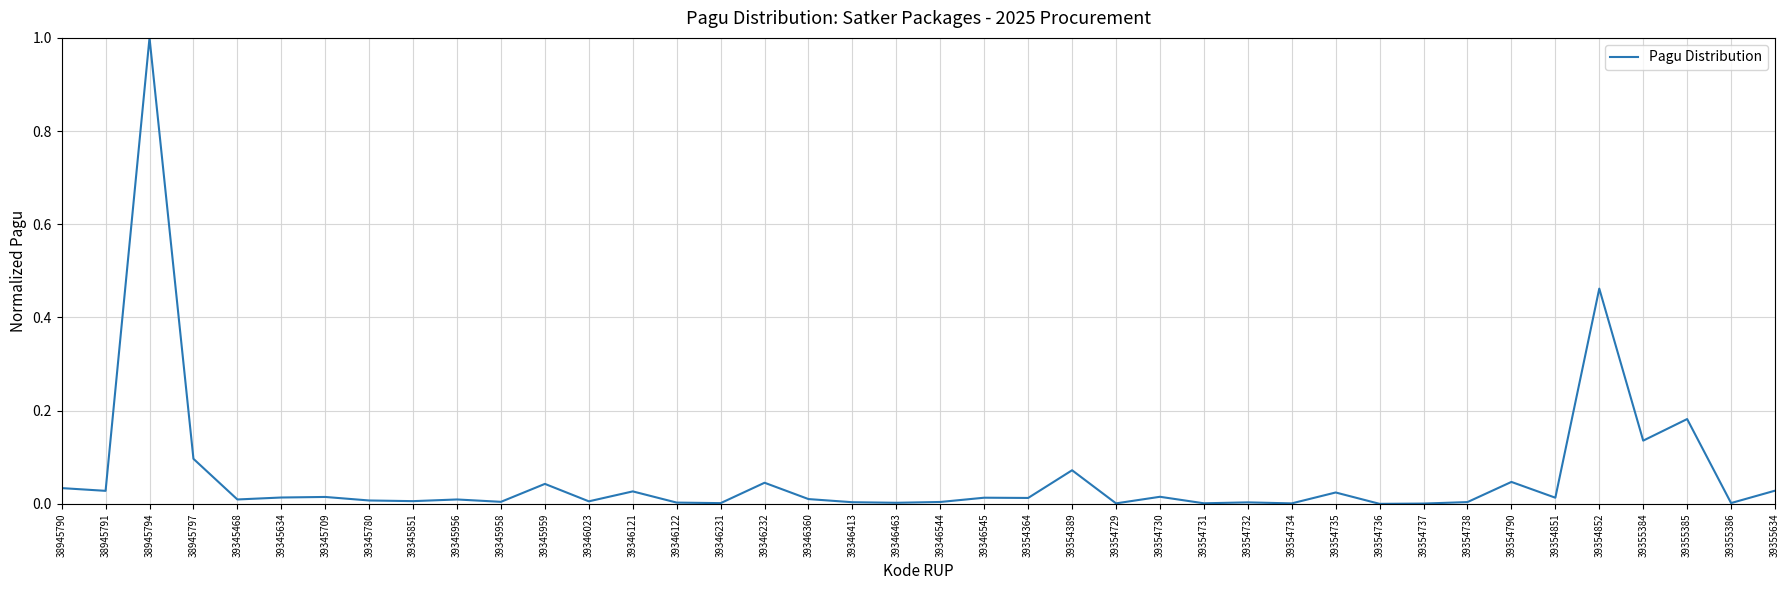

Is it true that the value at 39345958 is 0.0?

True